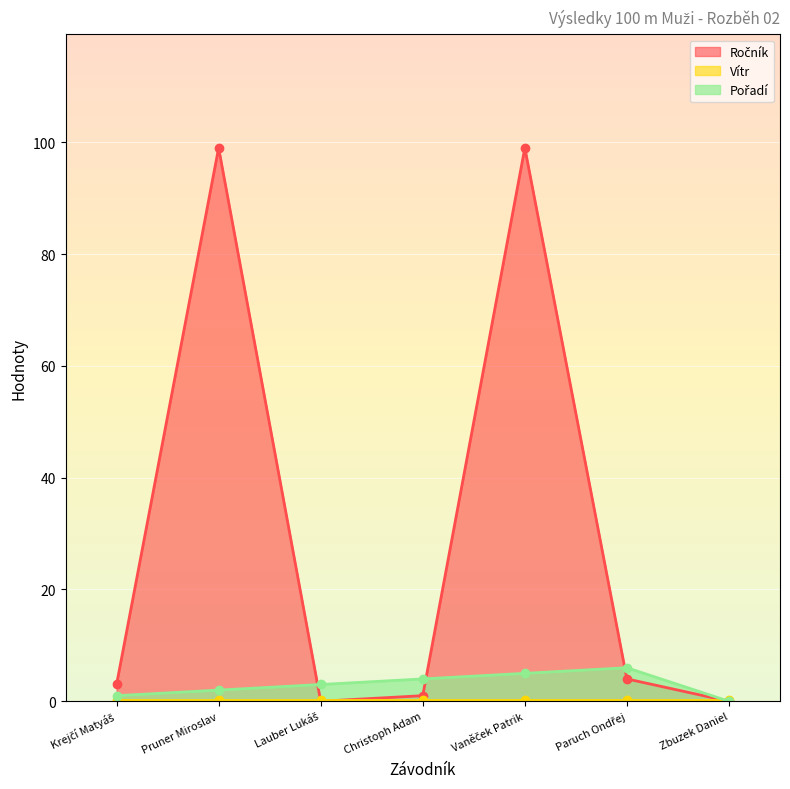

How many values in Pořadí are above zero?

6